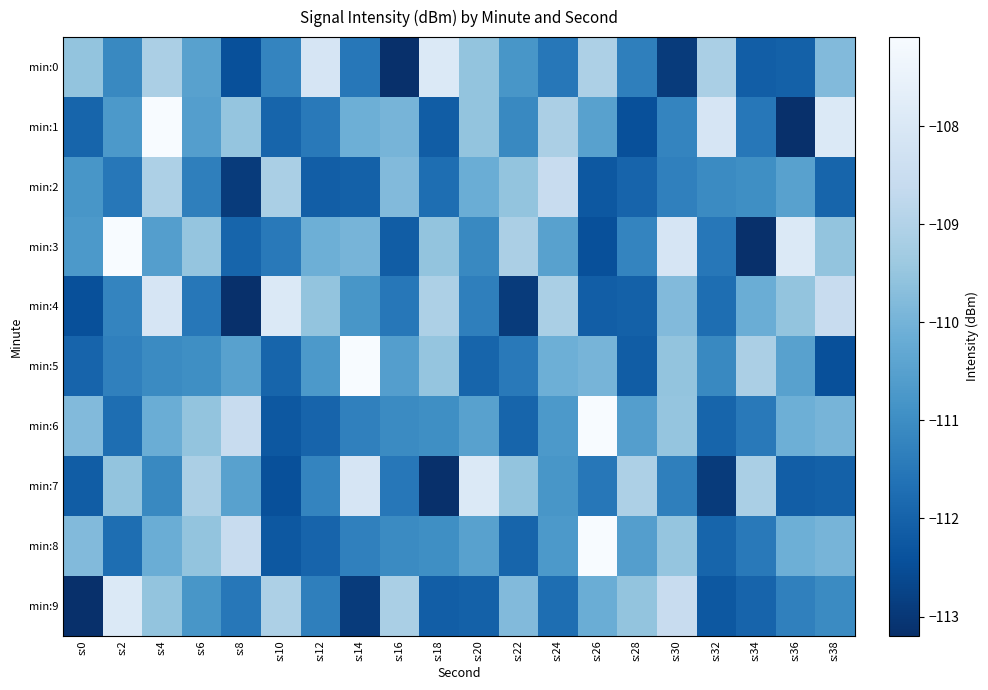

At which category is the sum across all series the highest?

s:4